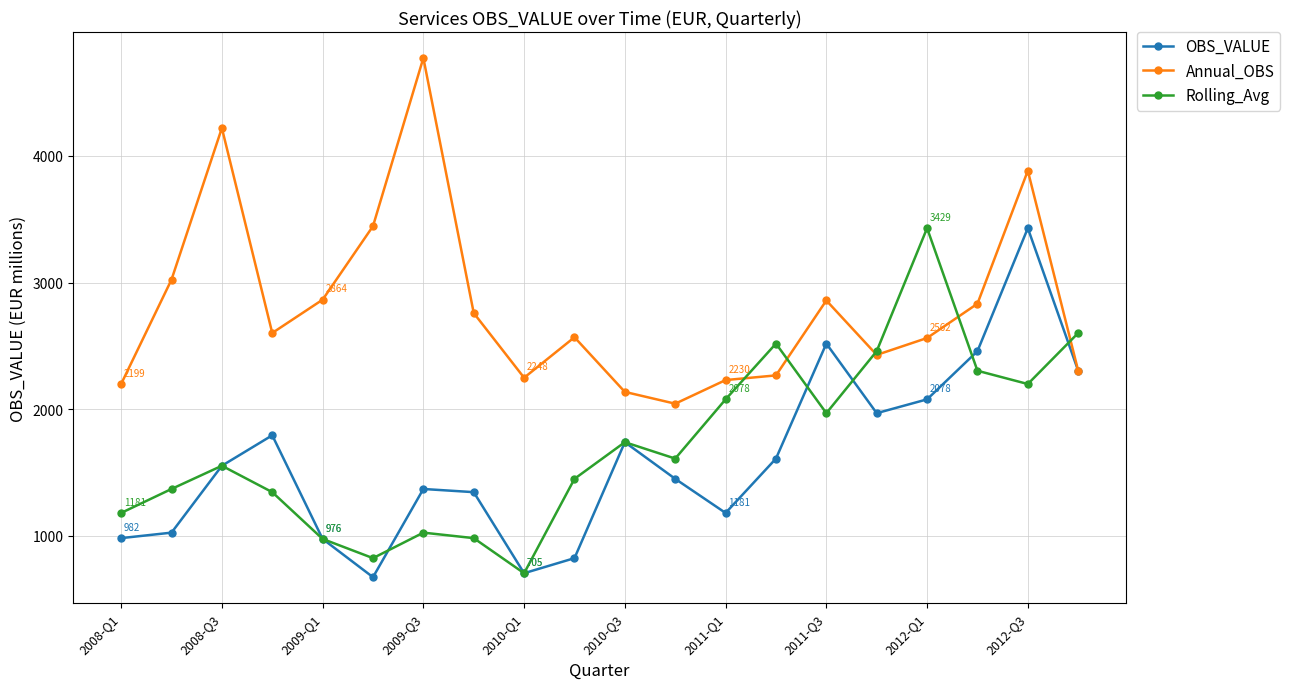

What is the minimum value for Annual_OBS?

2043.4